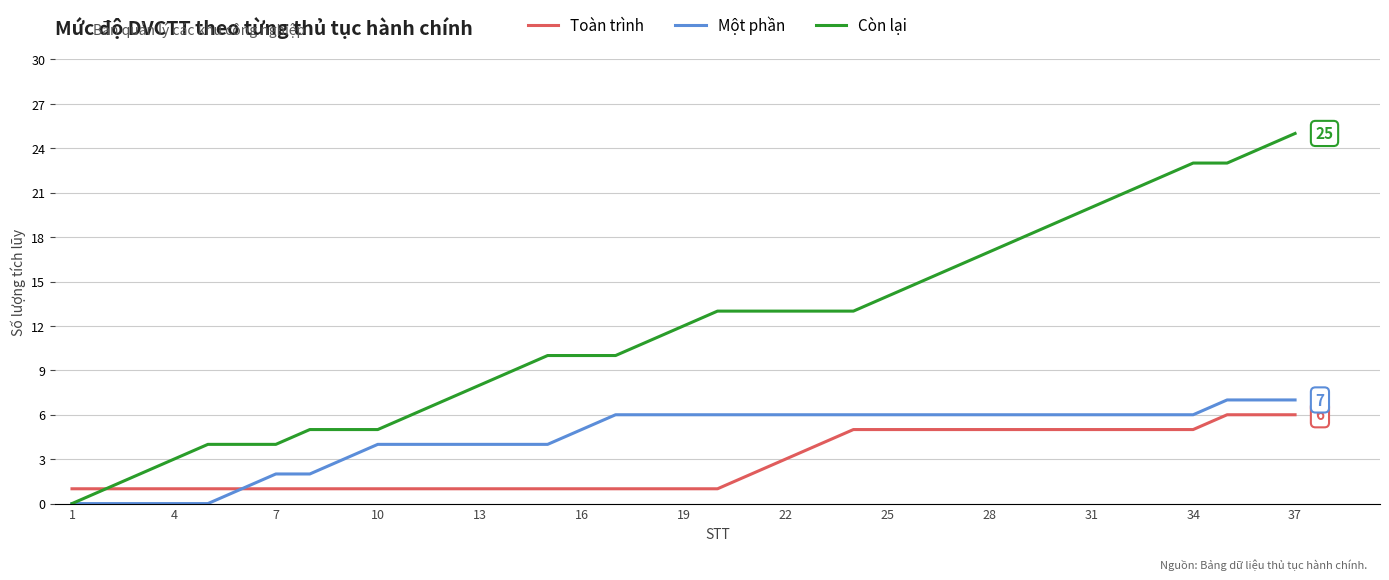

Which series has the widest spread of values?

Còn lại